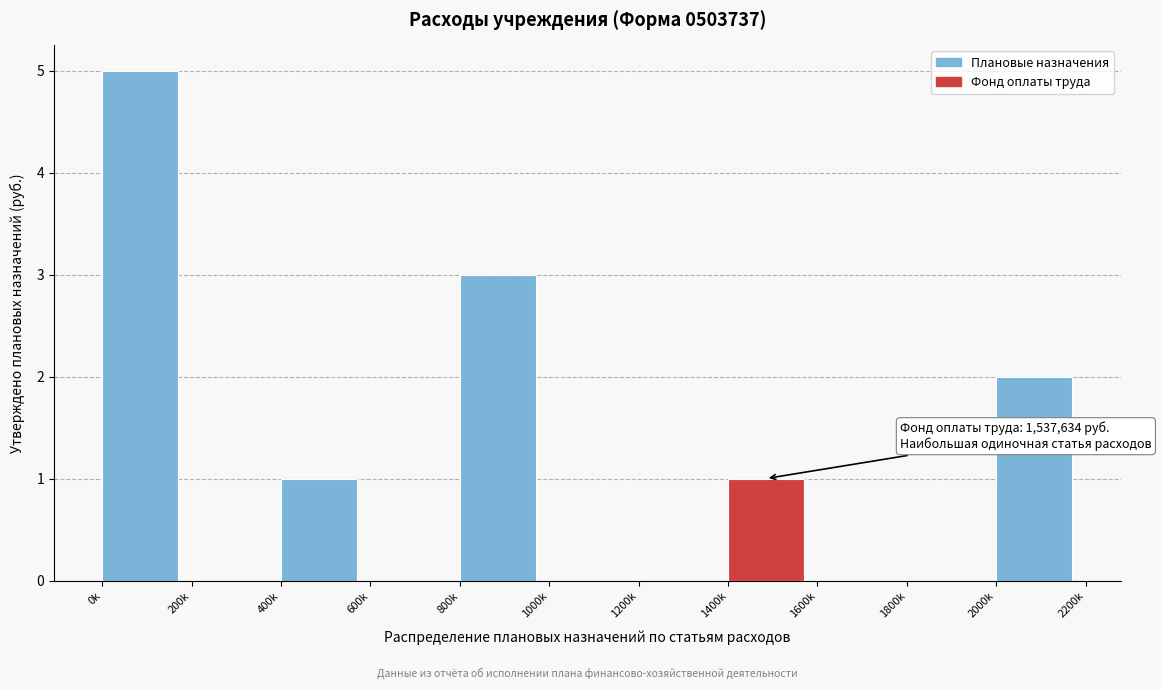

Reading left to right, extract all data points from this chart.

0k=5	200k=0	400k=1	600k=0	800k=3	1000k=0	1200k=0	1400k=1	1600k=0	1800k=0	2000k=2